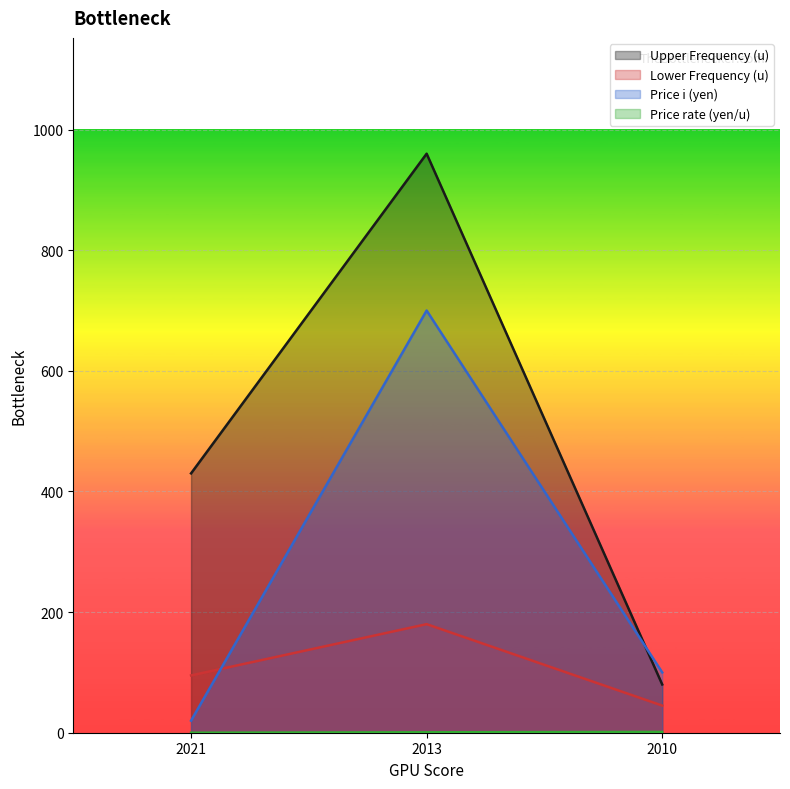

Which series changed the most between 2013 and 2010?

Upper Frequency (u)